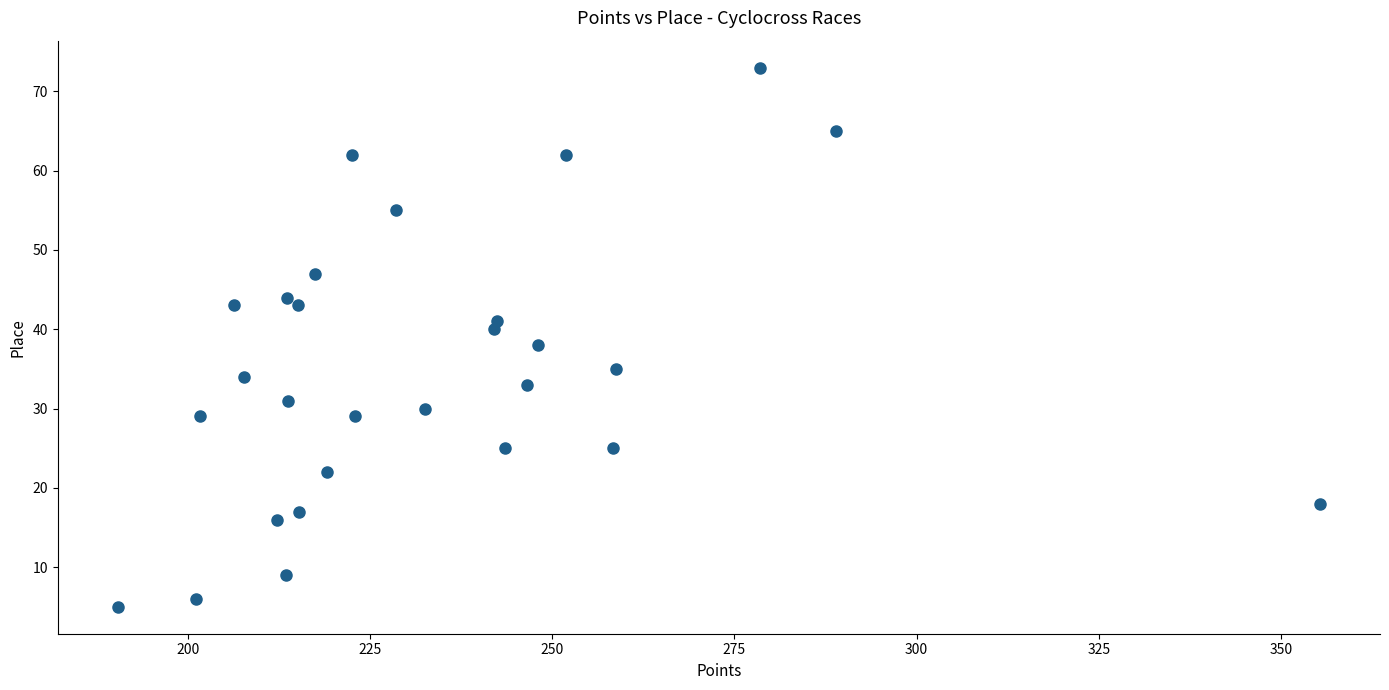

What is the range of Y values (max minus min)?

68